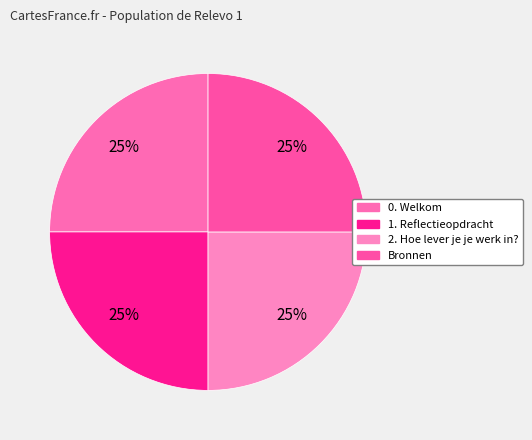

Between Bronnen and 1. Reflectieopdracht, which is larger?

Bronnen